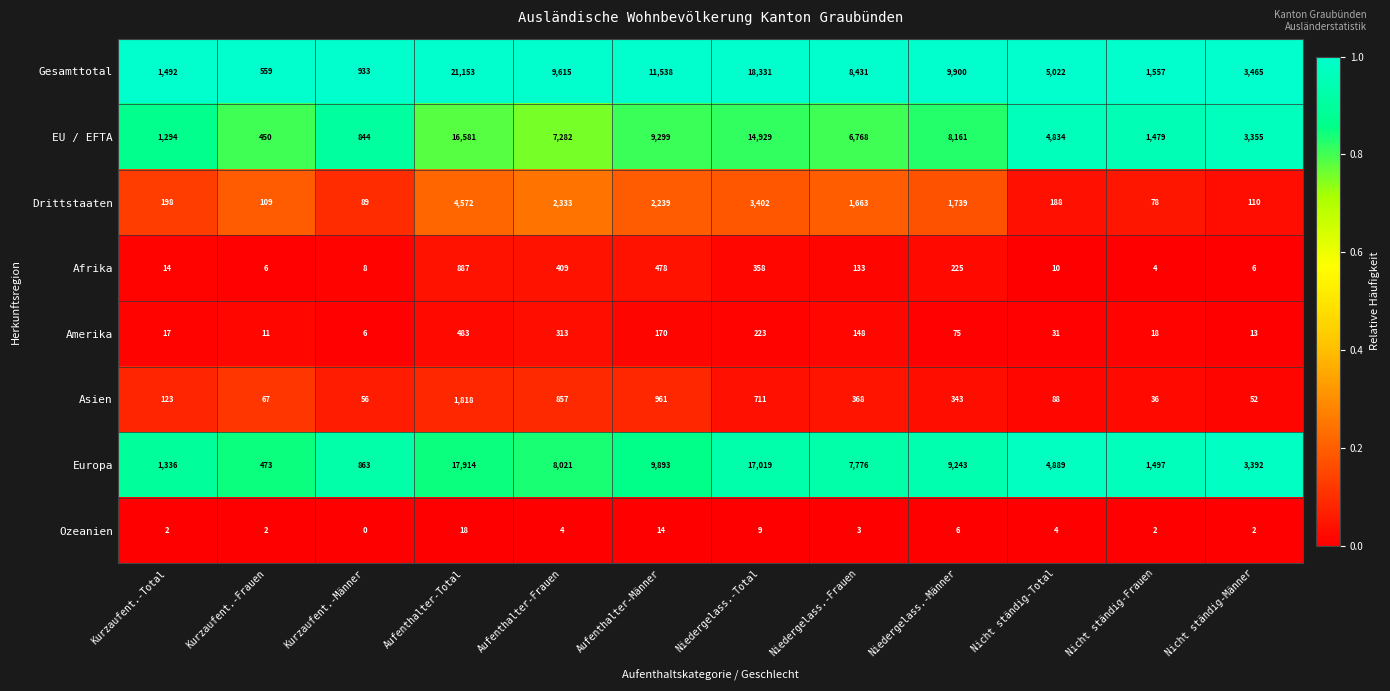

At which category does the chart reach its minimum across all series?

Kurzaufent.-Männer